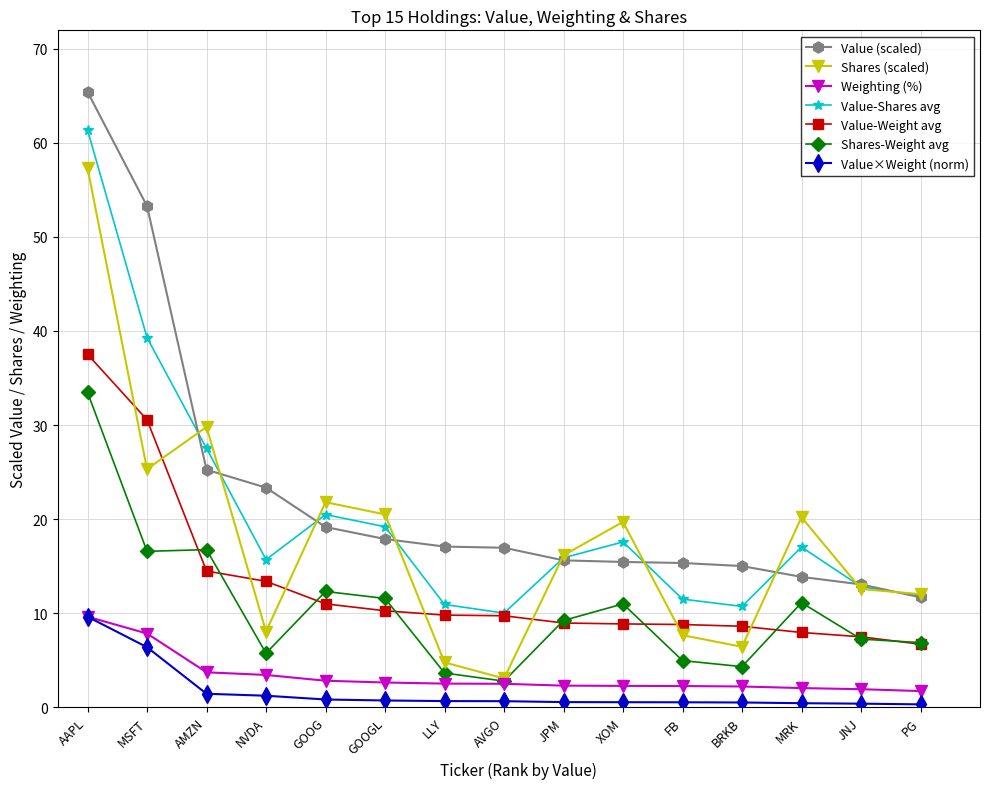

What is the label of the 2nd point from the right?

JNJ